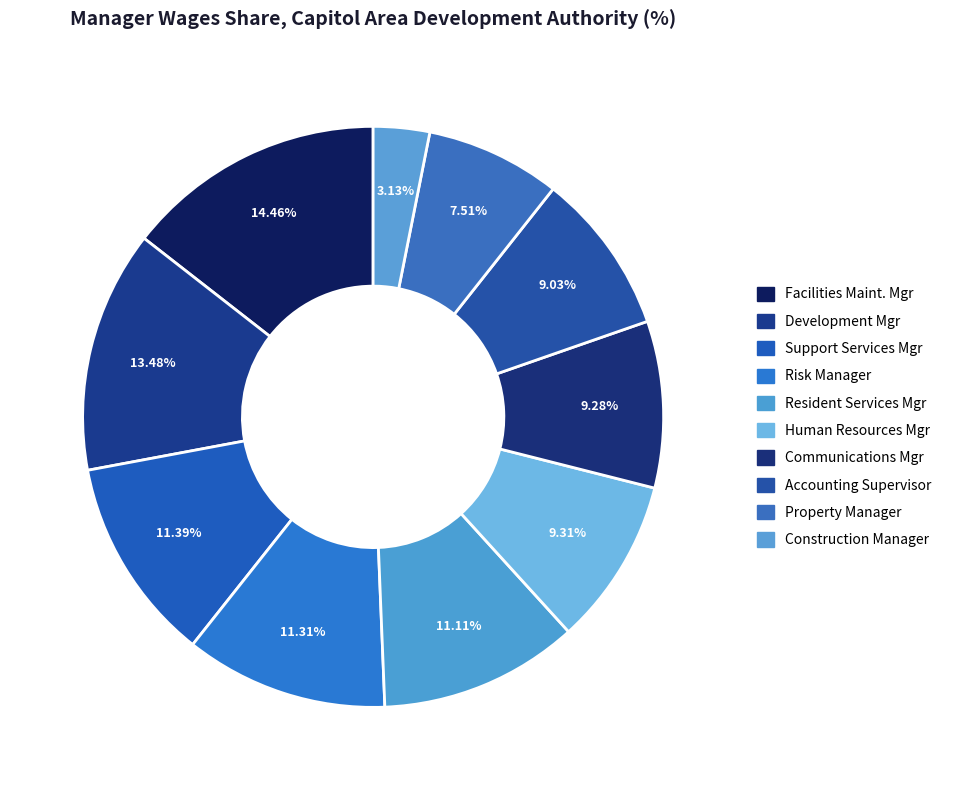

Is there a majority slice in this chart?

No